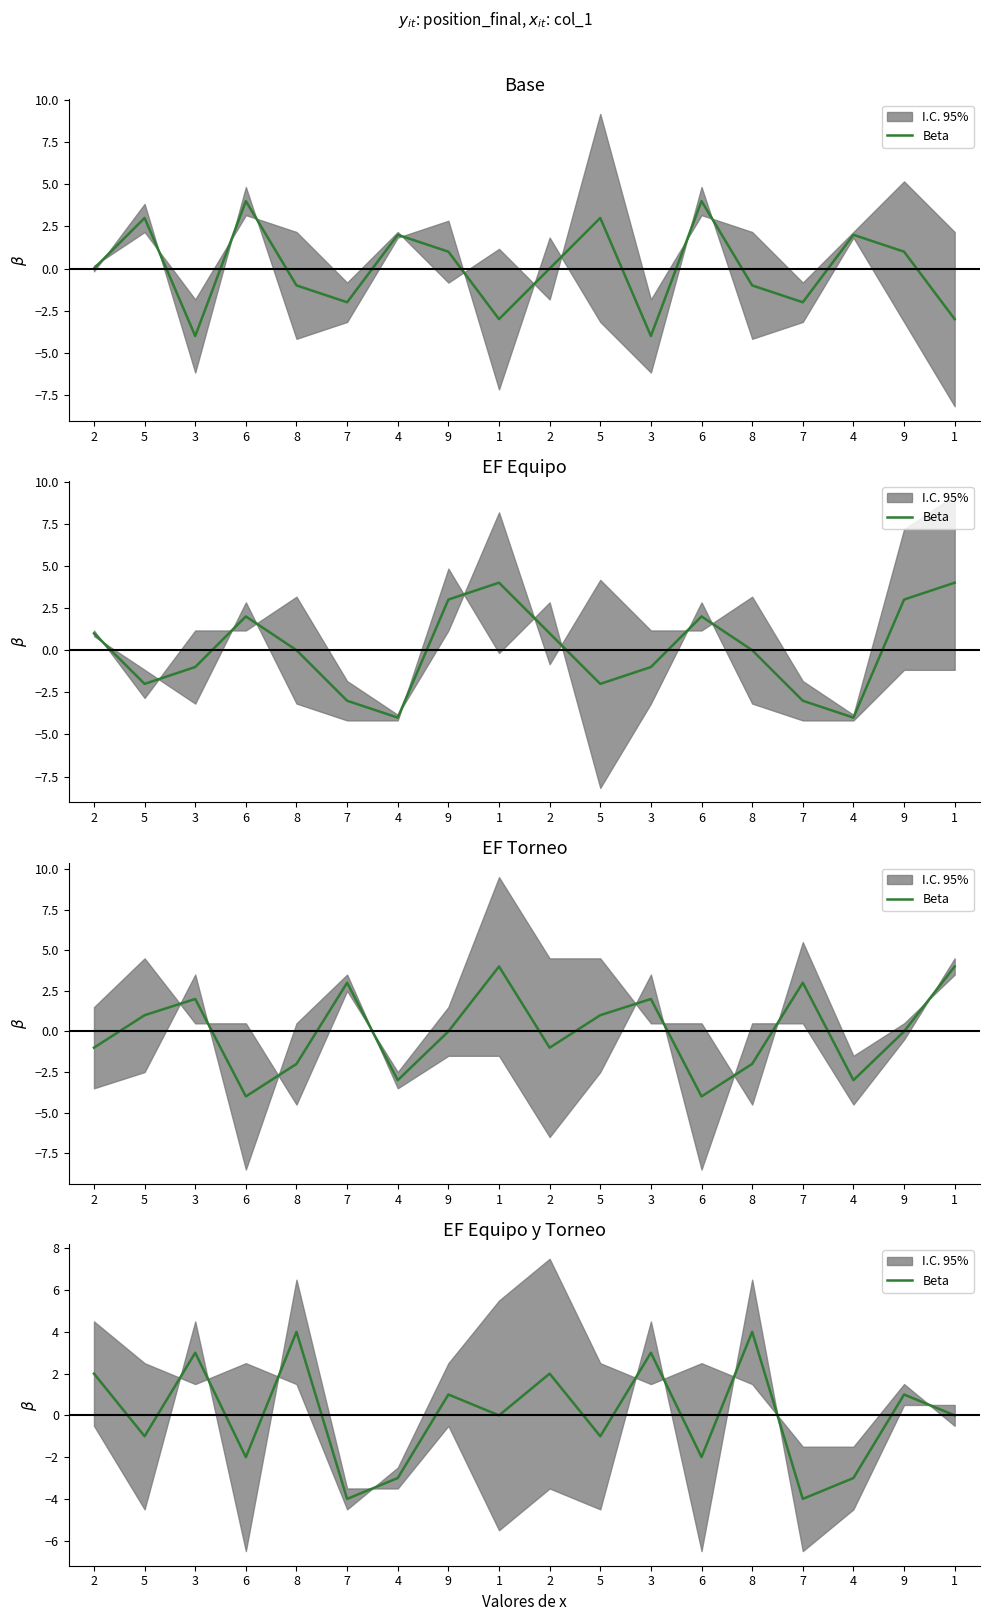

At which label does the data first exceed 0?

2